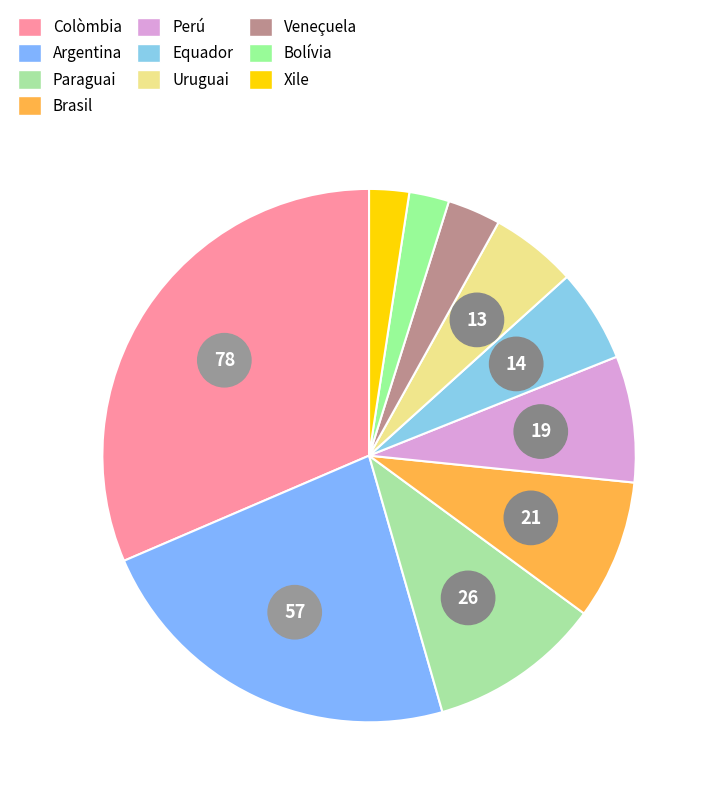

What percentage is NOT represented by Colòmbia?

68.5%